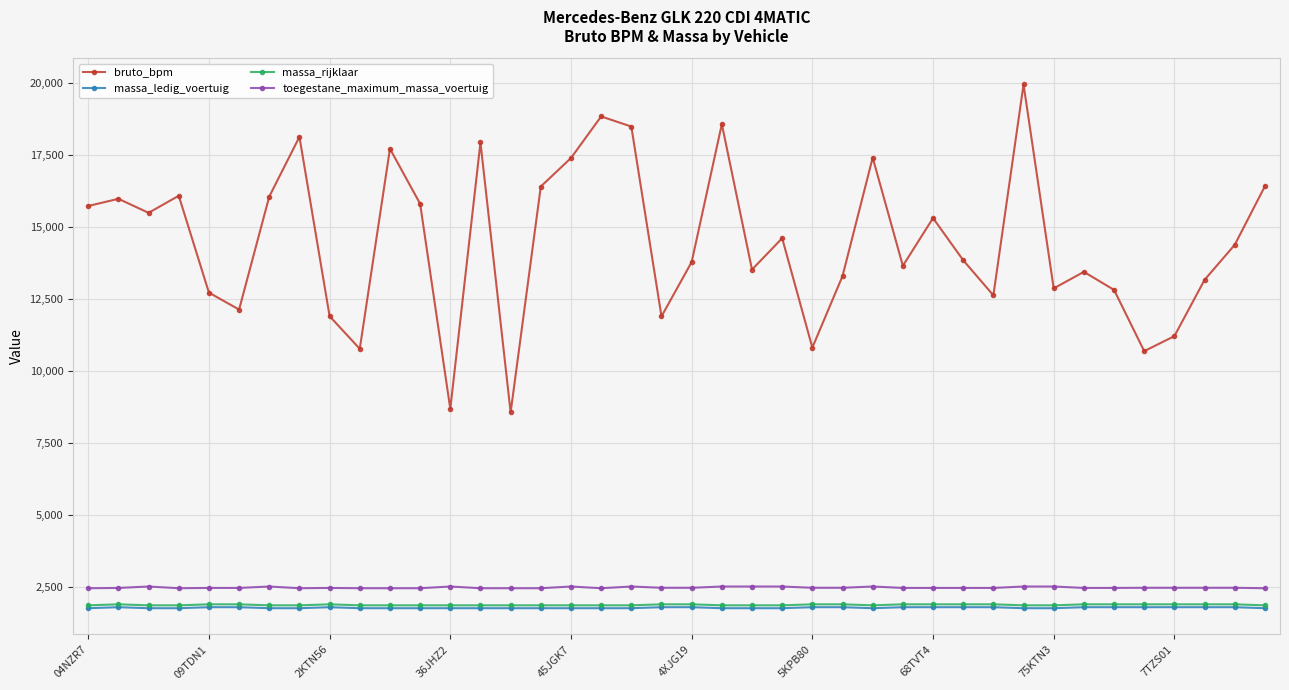

How many data points in toegestane_maximum_massa_voertuig are less than 2450?

11